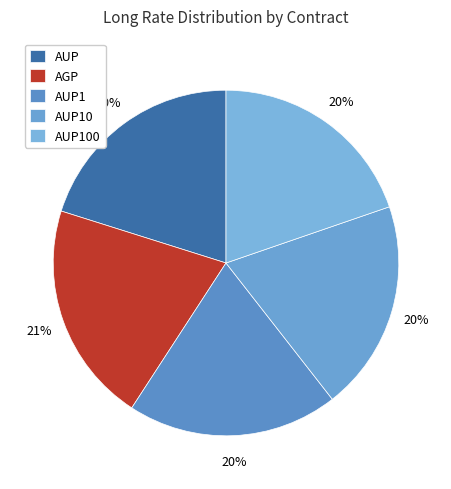

To the nearest percent, what is the average slice percentage?

20%